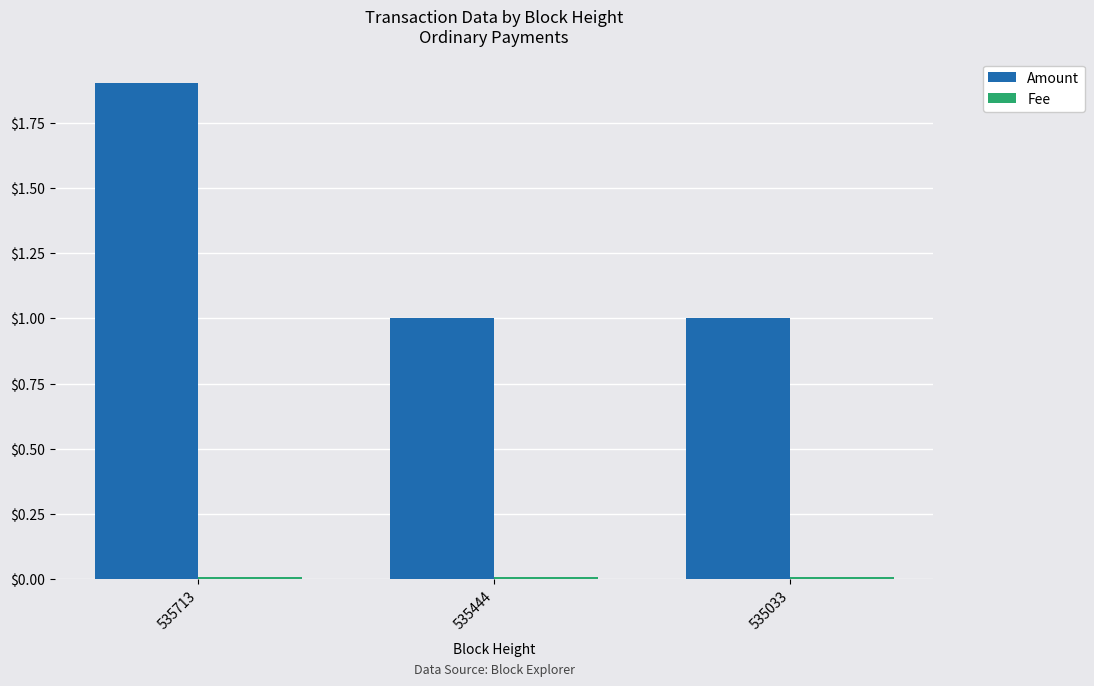

Which series has the largest total across all categories?

Amount